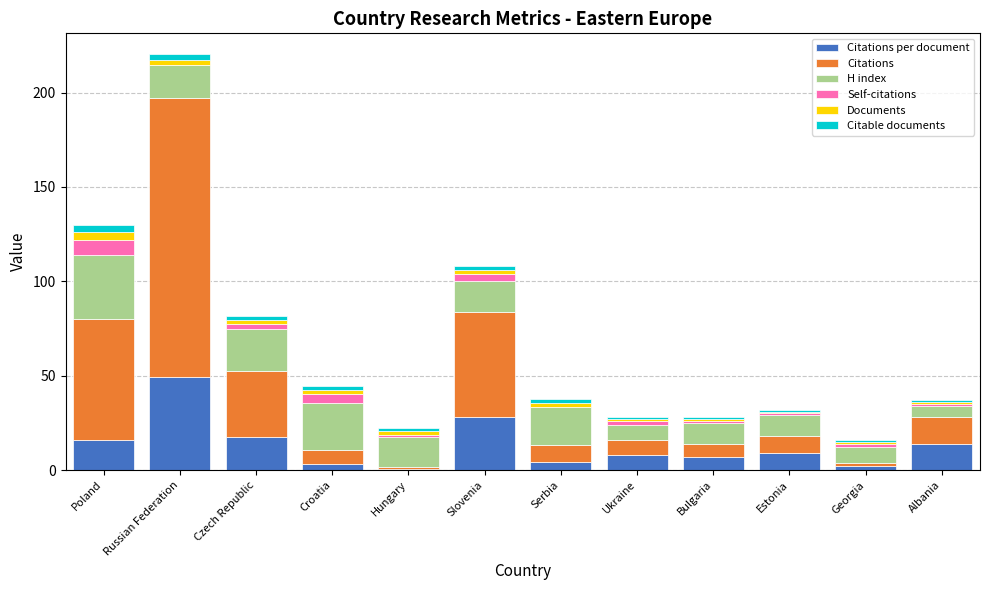

At which category is the sum across all series the highest?

Russian Federation